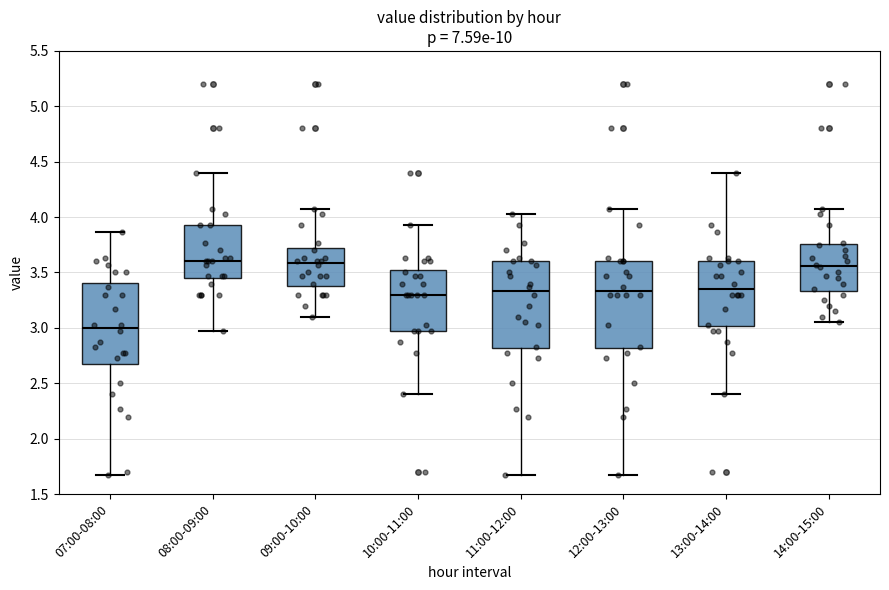

Reading left to right, read every box against the y-axis: the position of its median line, the range the box covers, and the ends of its whiskers. The values are not printed on the chart, so give them approximately, as read against the axis.

07:00-08:00: median 3.00, box 2.65 to 3.40, whiskers 1.65 to 3.85
08:00-09:00: median 3.60, box 3.45 to 3.95, whiskers 2.95 to 4.40
09:00-10:00: median 3.60, box 3.40 to 3.70, whiskers 3.10 to 4.05
10:00-11:00: median 3.30, box 2.95 to 3.55, whiskers 2.40 to 3.95
11:00-12:00: median 3.35, box 2.80 to 3.60, whiskers 1.65 to 4.05
12:00-13:00: median 3.35, box 2.80 to 3.60, whiskers 1.65 to 4.05
13:00-14:00: median 3.35, box 3.00 to 3.60, whiskers 2.40 to 4.40
14:00-15:00: median 3.55, box 3.35 to 3.75, whiskers 3.05 to 4.05